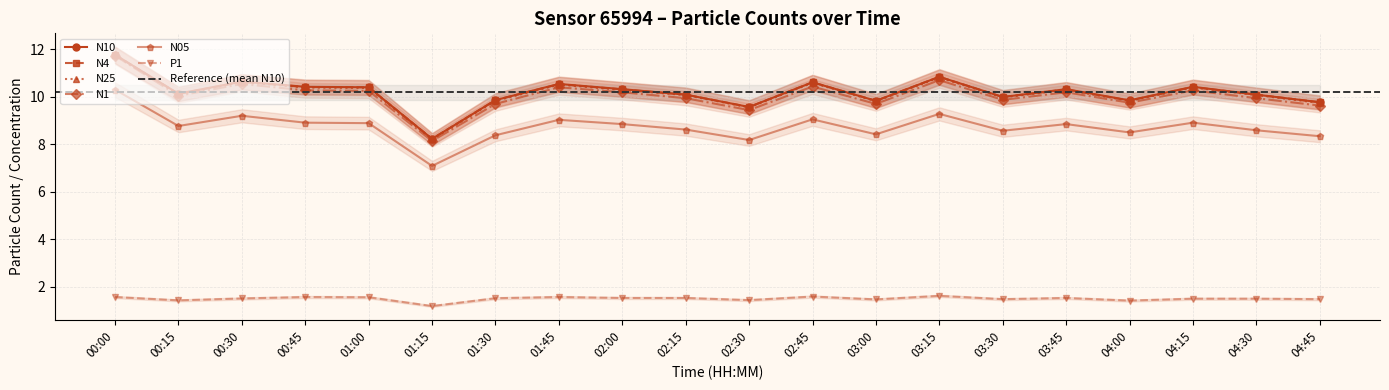

True or false: N1 and N4 intersect in this chart.

False